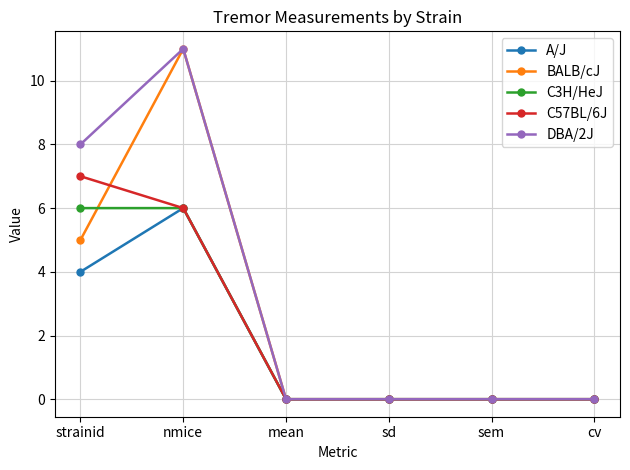

Is it true that BALB/cJ equals 0 at sem?

True